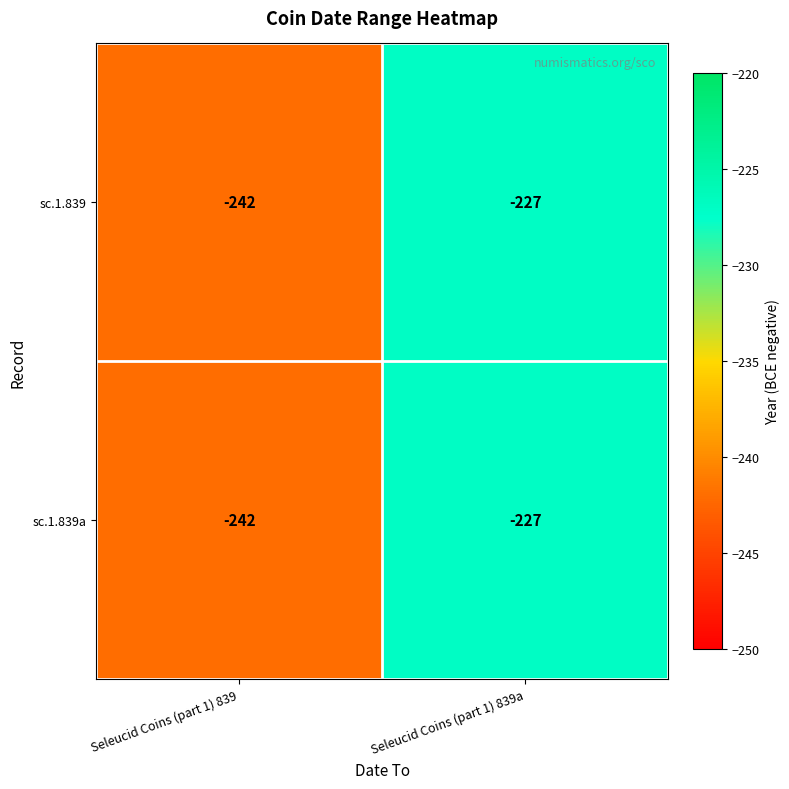

What is the maximum value for sc.1.839a?

-227